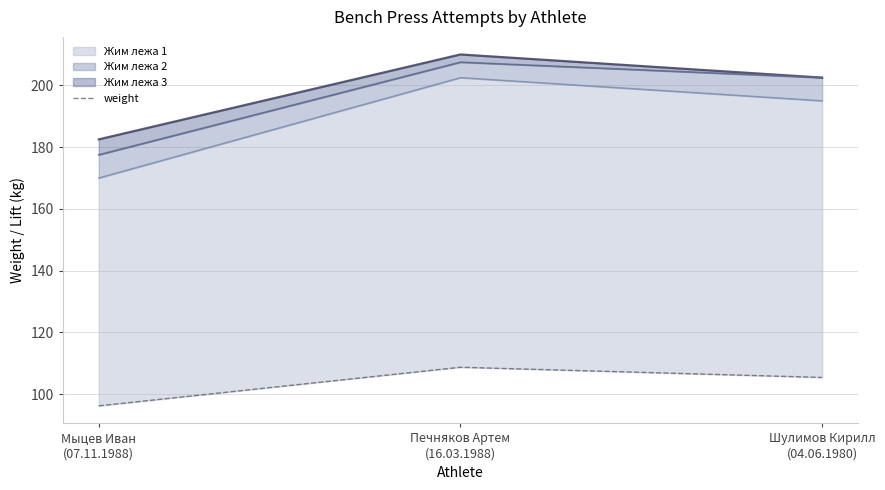

Rank the categories by value from lowest to highest.

Мыцев Иван
(07.11.1988), Шулимов Кирилл
(04.06.1980), Печняков Артем
(16.03.1988)